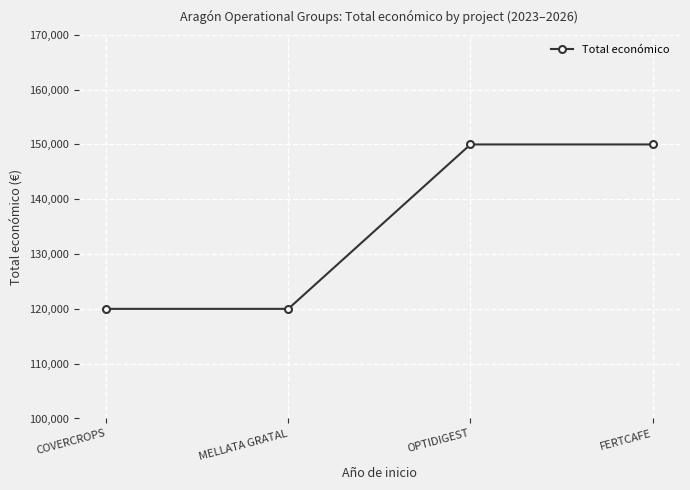

Reading right to left, transcribe all the data shown in this chart.

150000	150000	120000	120000